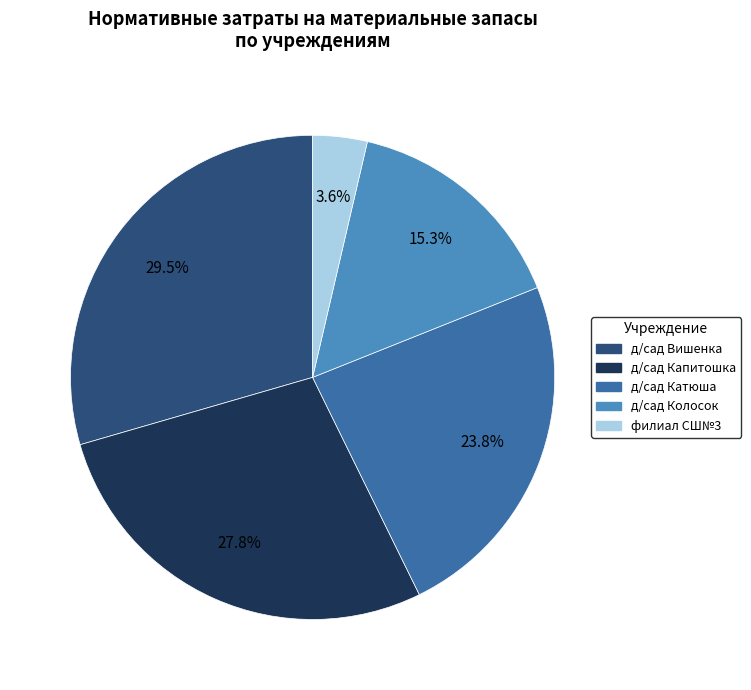

To the nearest percent, what percentage of the pie is д/сад Капитошка?

28%